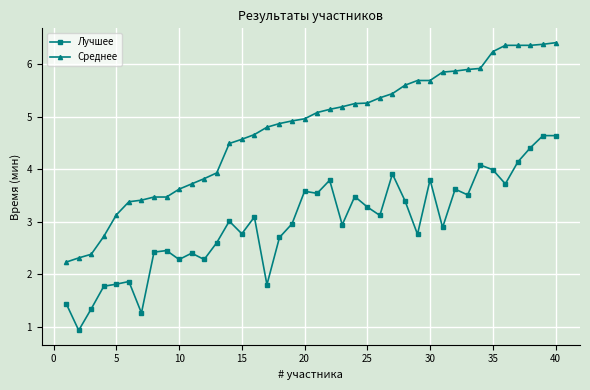

True or false: Среднее and Лучшее intersect in this chart.

False